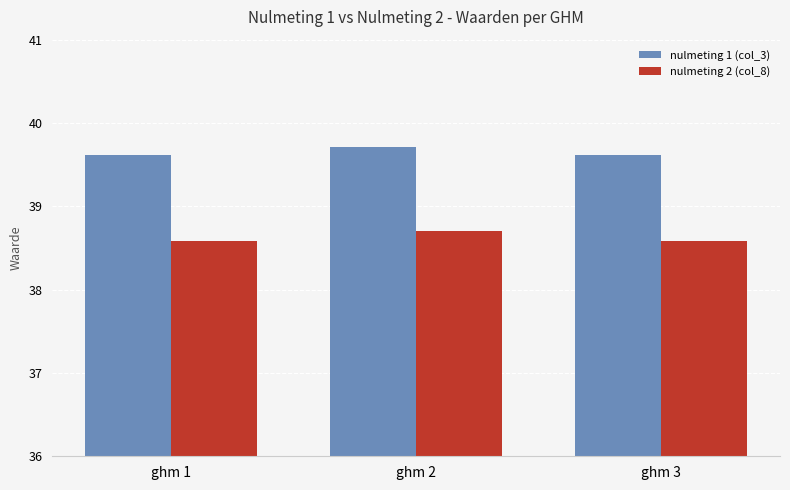

What is the value of the nulmeting 2 (col_8) bar at the 2nd from the left?

38.7